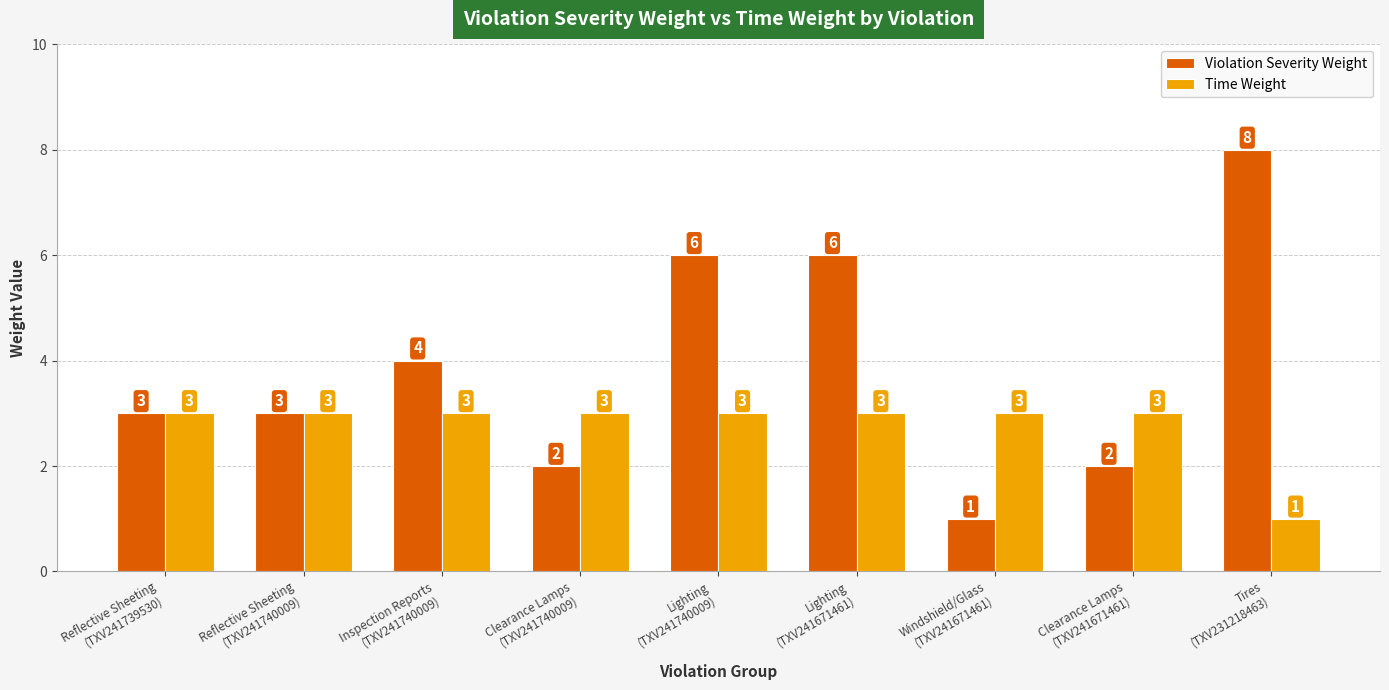

Which series has the widest spread of values?

Violation Severity Weight